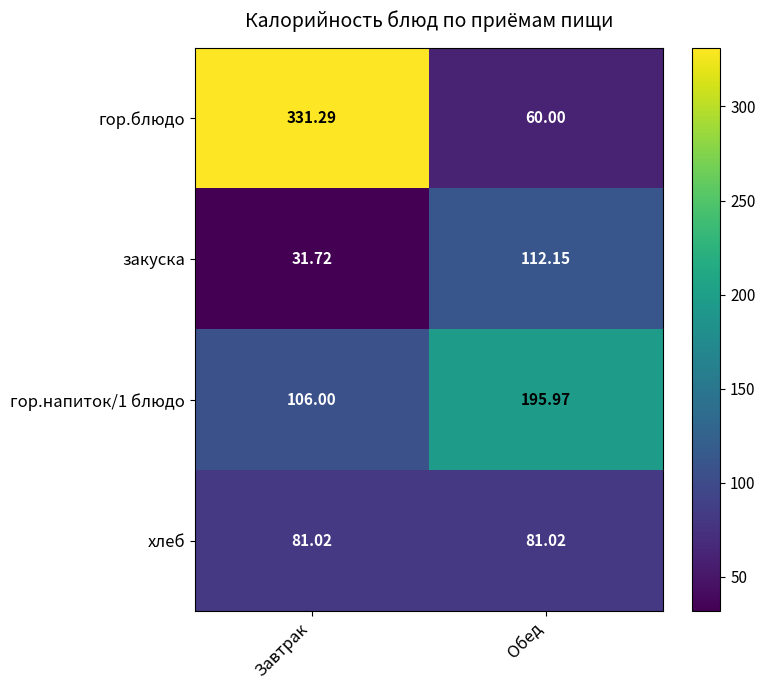

What is the spread (max minus min) of values at Завтрак?

299.6